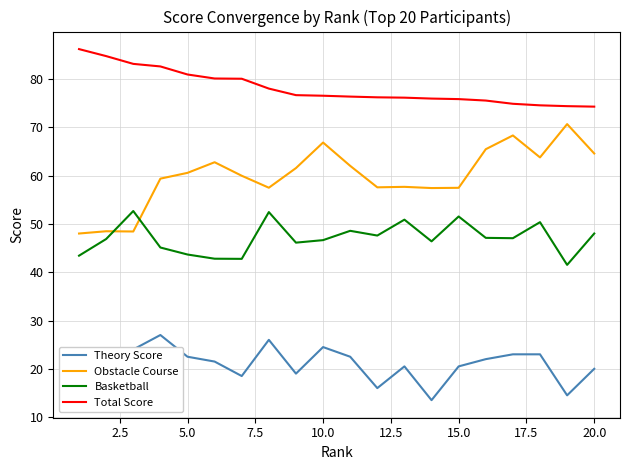

What is the lowest value of the Theory Score series?

13.5